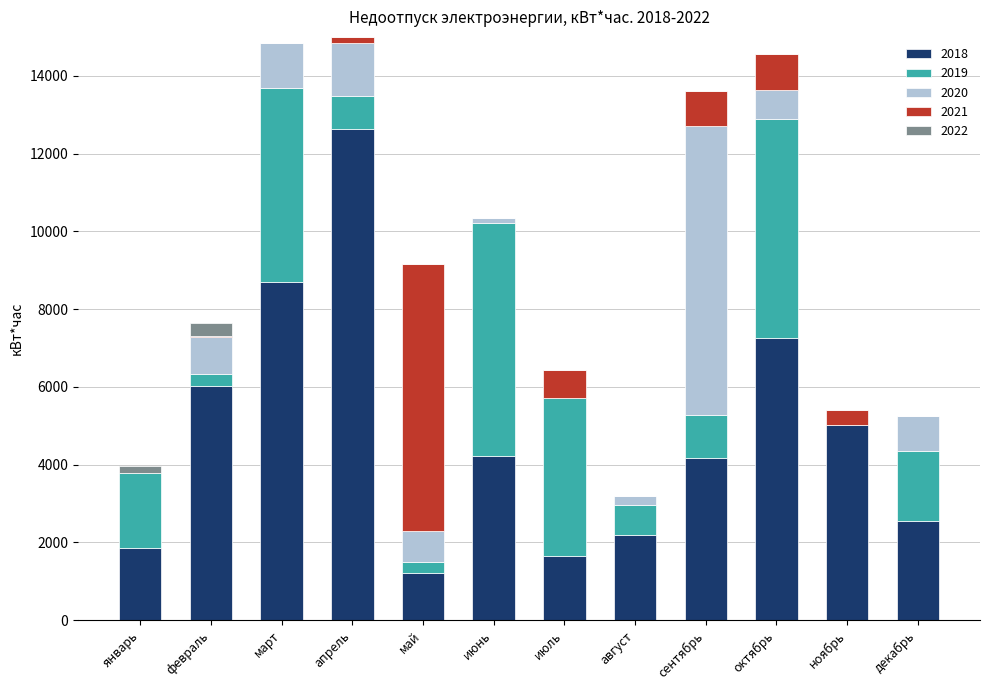

The value of 2018 at август is 2183.4. True or false?

True